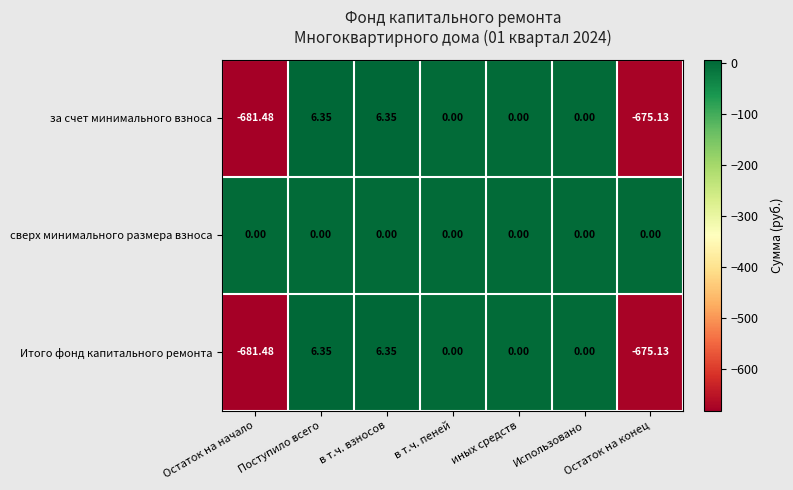

Which series has the largest total across all categories?

сверх минимального размера взноса